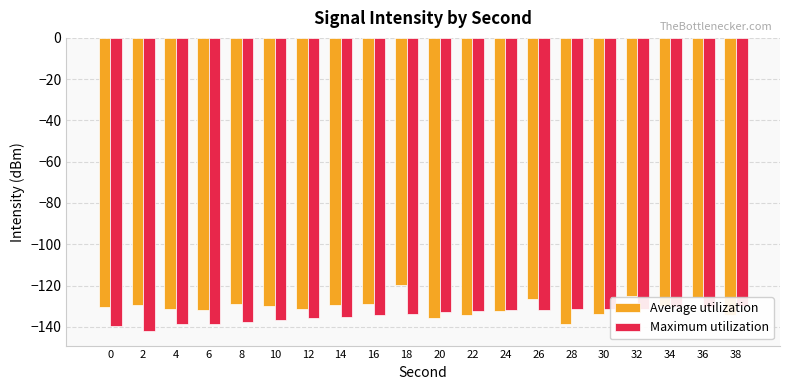

What is the difference between the second highest and minimum values in the Maximum utilization series?

11.6